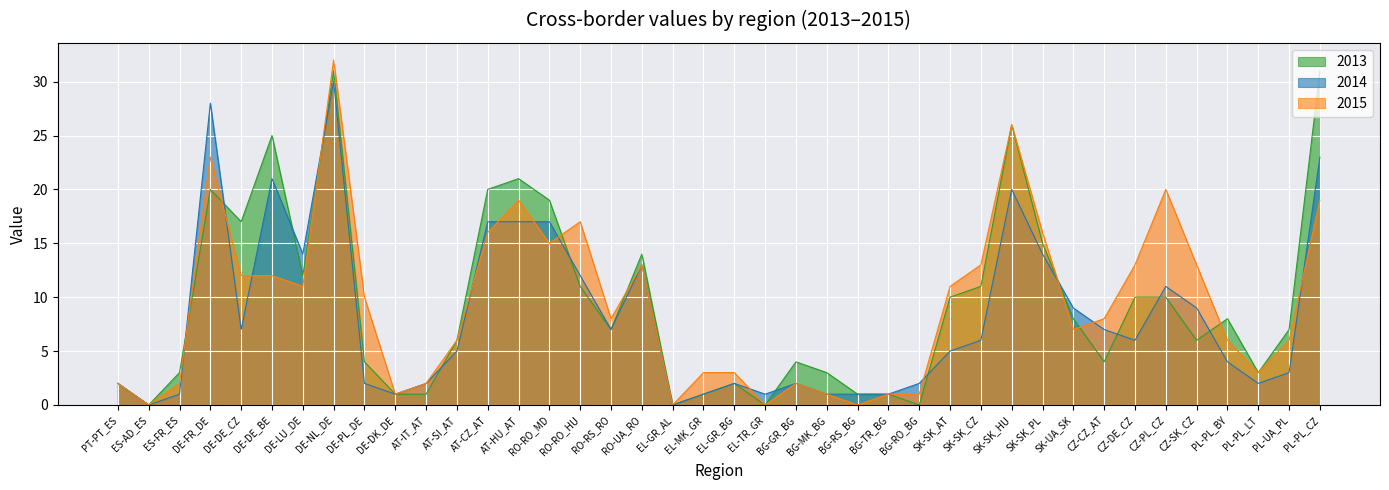

How many data points in 2015 are above 8?

19